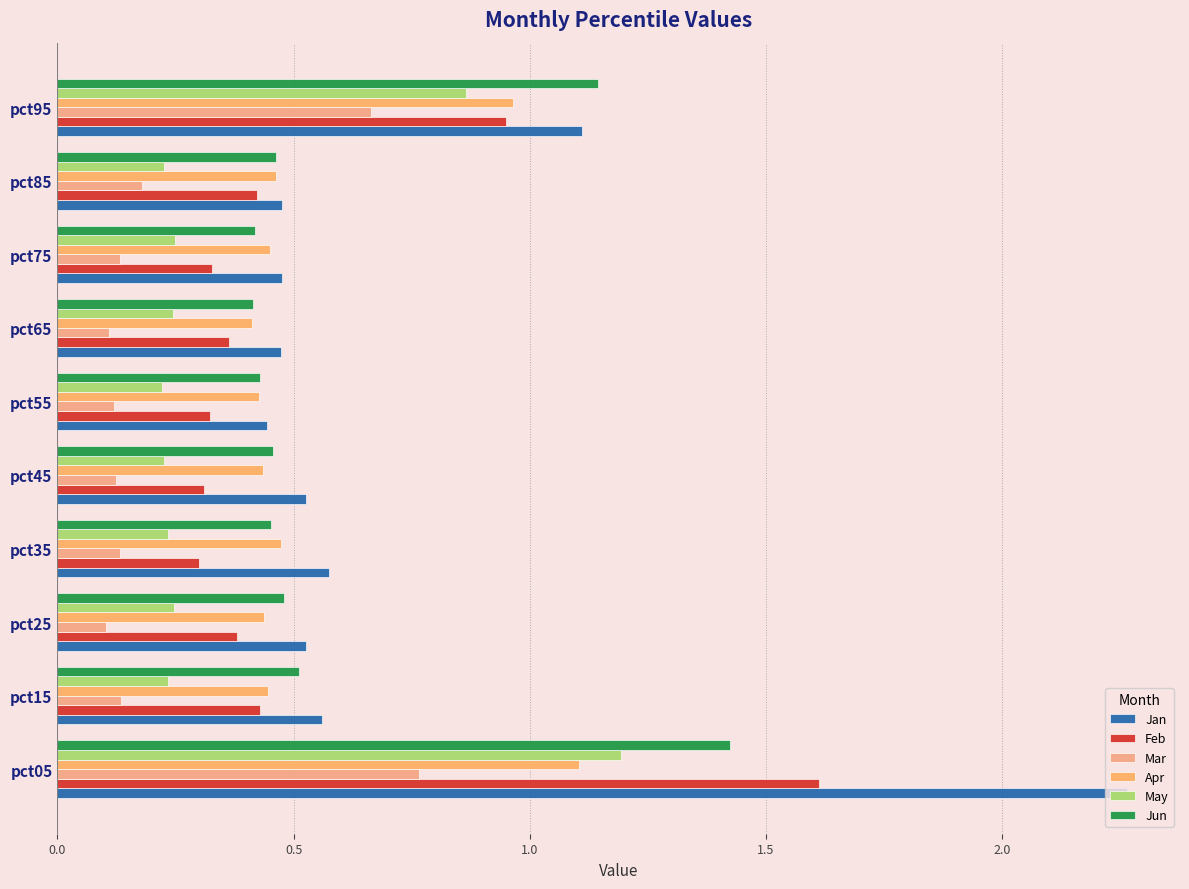

What are all the series names shown in the legend?

Jan, Feb, Mar, Apr, May, Jun